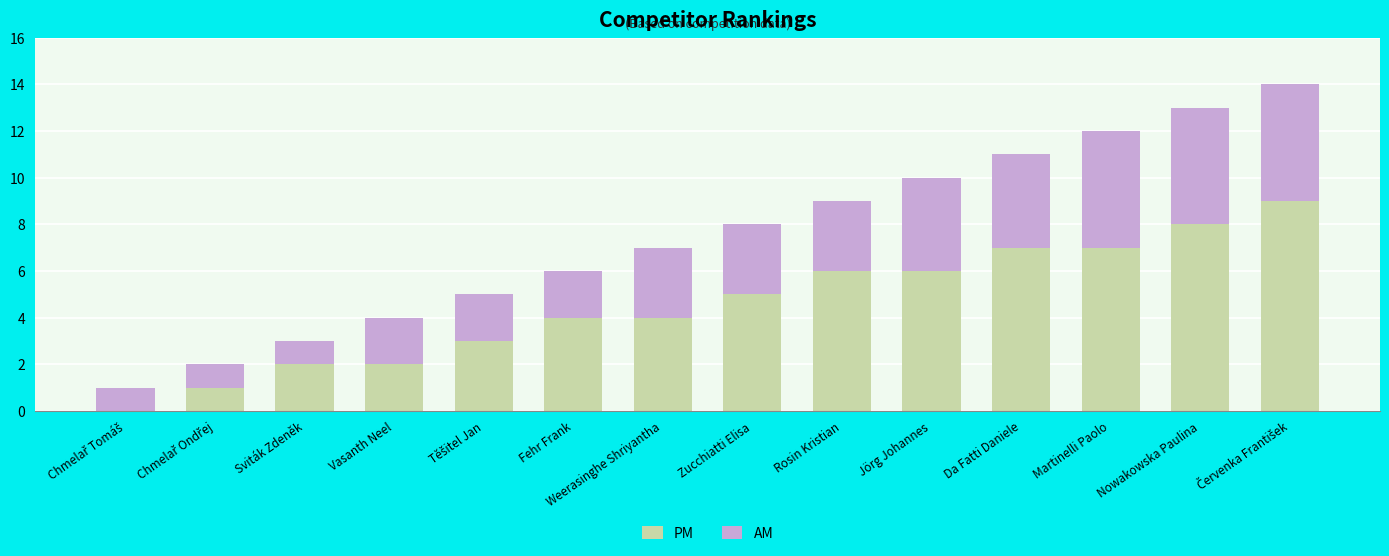

What is the sum of all PM values?

64